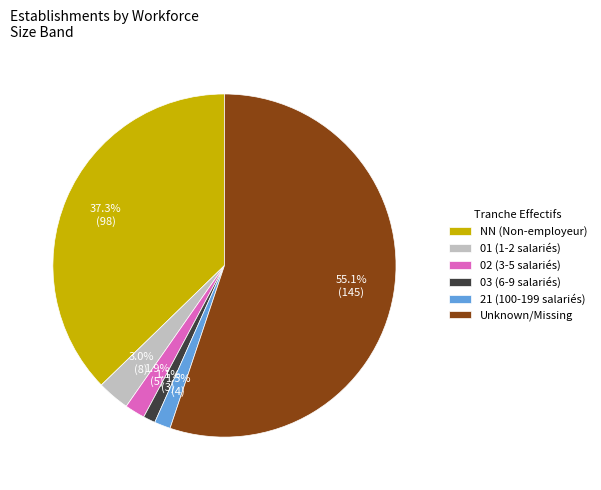

Count the number of slices in the pie.

6